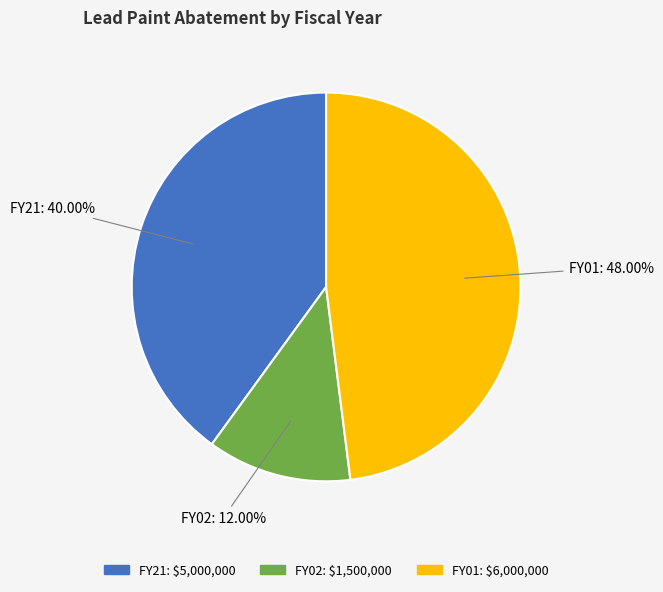

What is the largest slice in the pie chart?

FY01